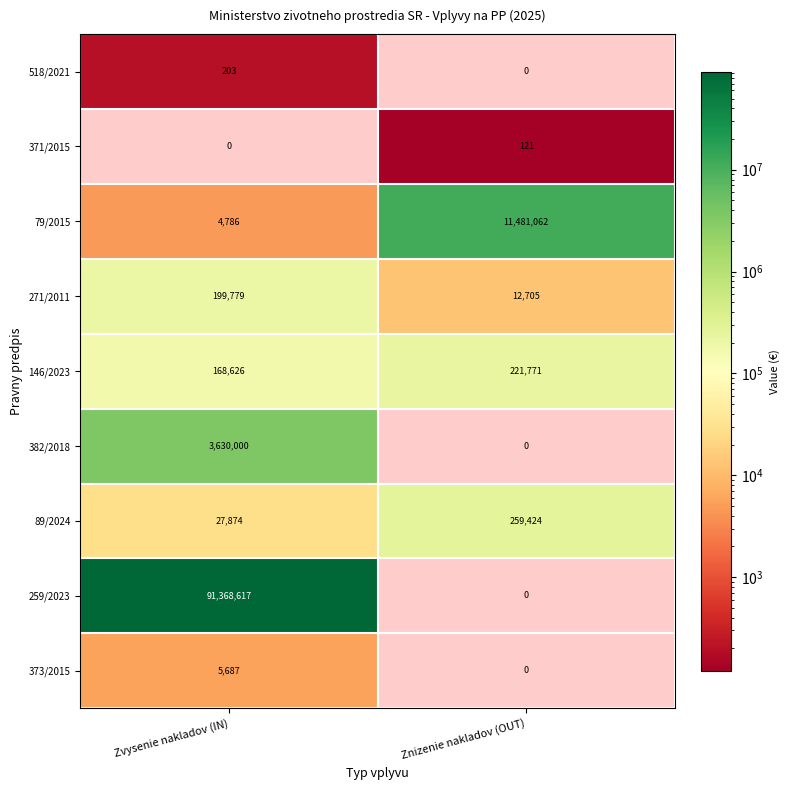

What is the average value of the 373/2015 series?

2844